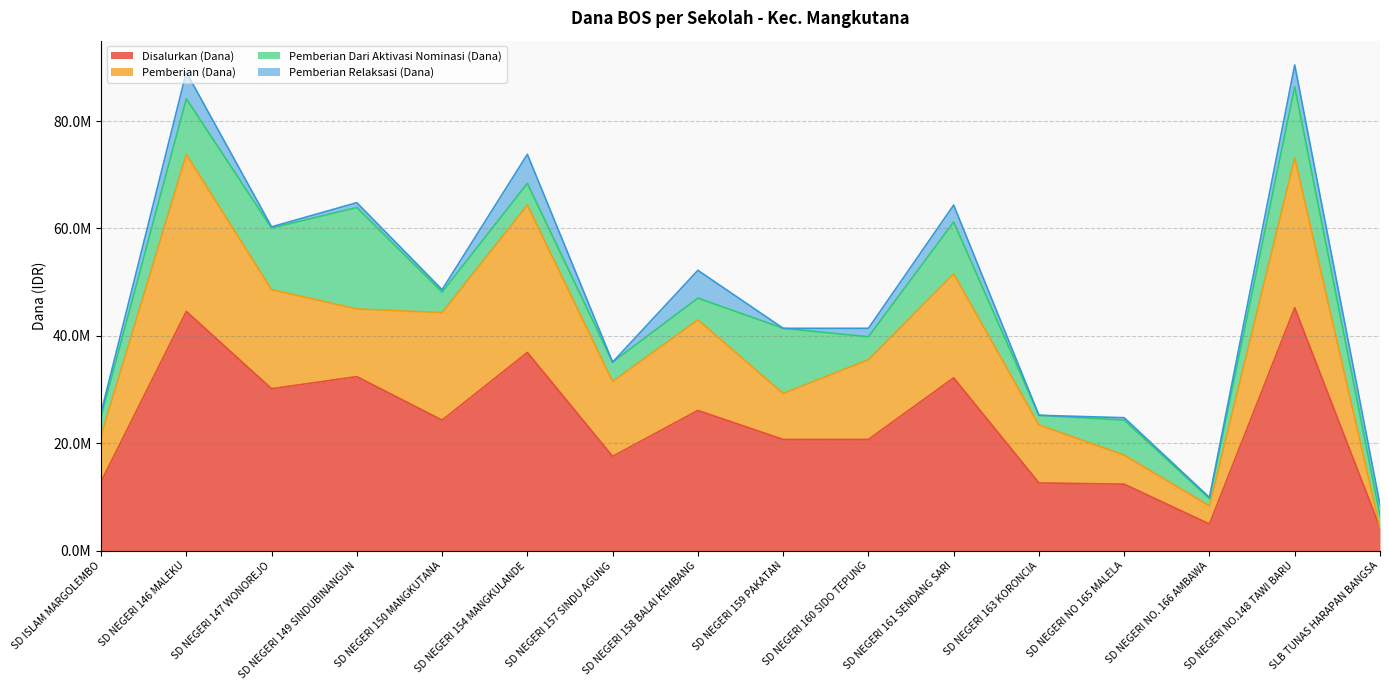

In Pemberian (Dana), how many points are higher than both neighbors (excluding endpoints)?

5